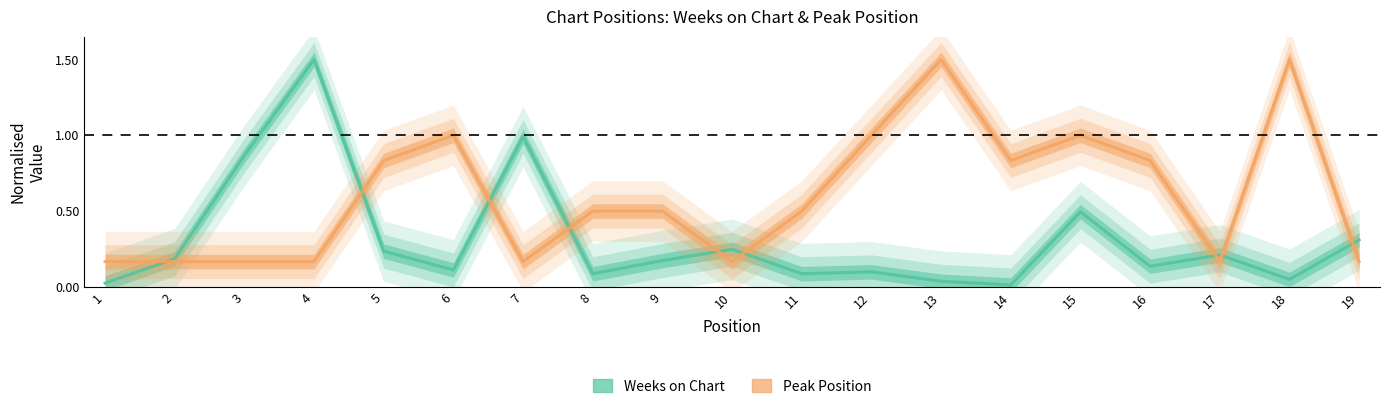

The value of Peak Position at 13 is 2.1. True or false?

False